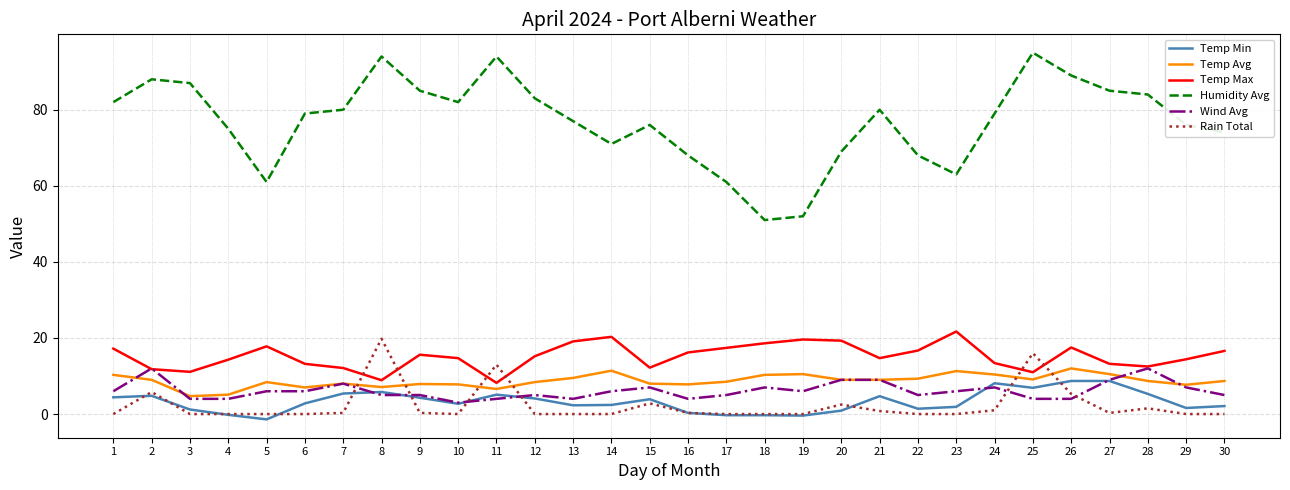

What is the sum of the Temp Avg values at 22 and 28?

18.0